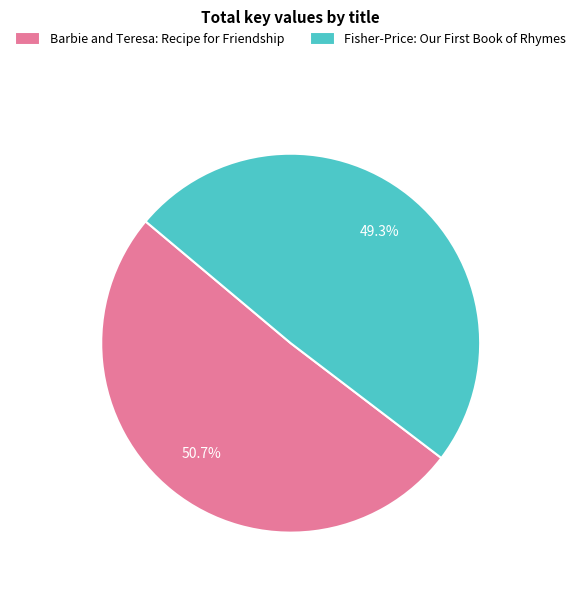

How many slices are in this pie chart?

2